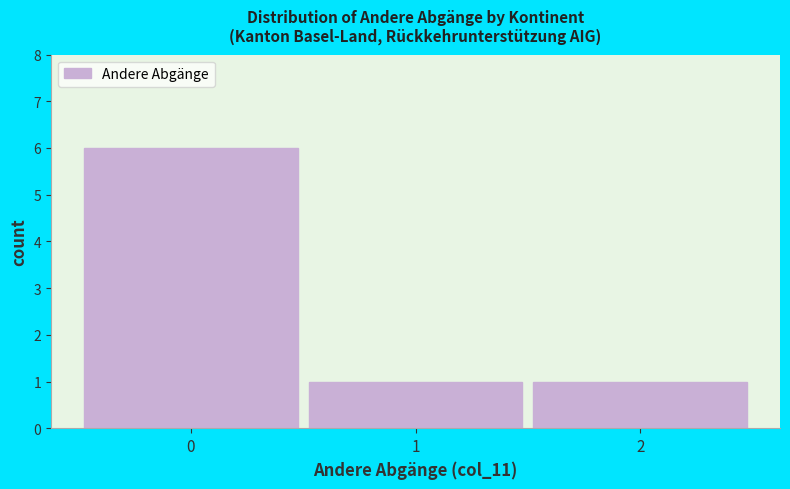

Which range on the x-axis has the tallest bar?

-0.5 to 0.5